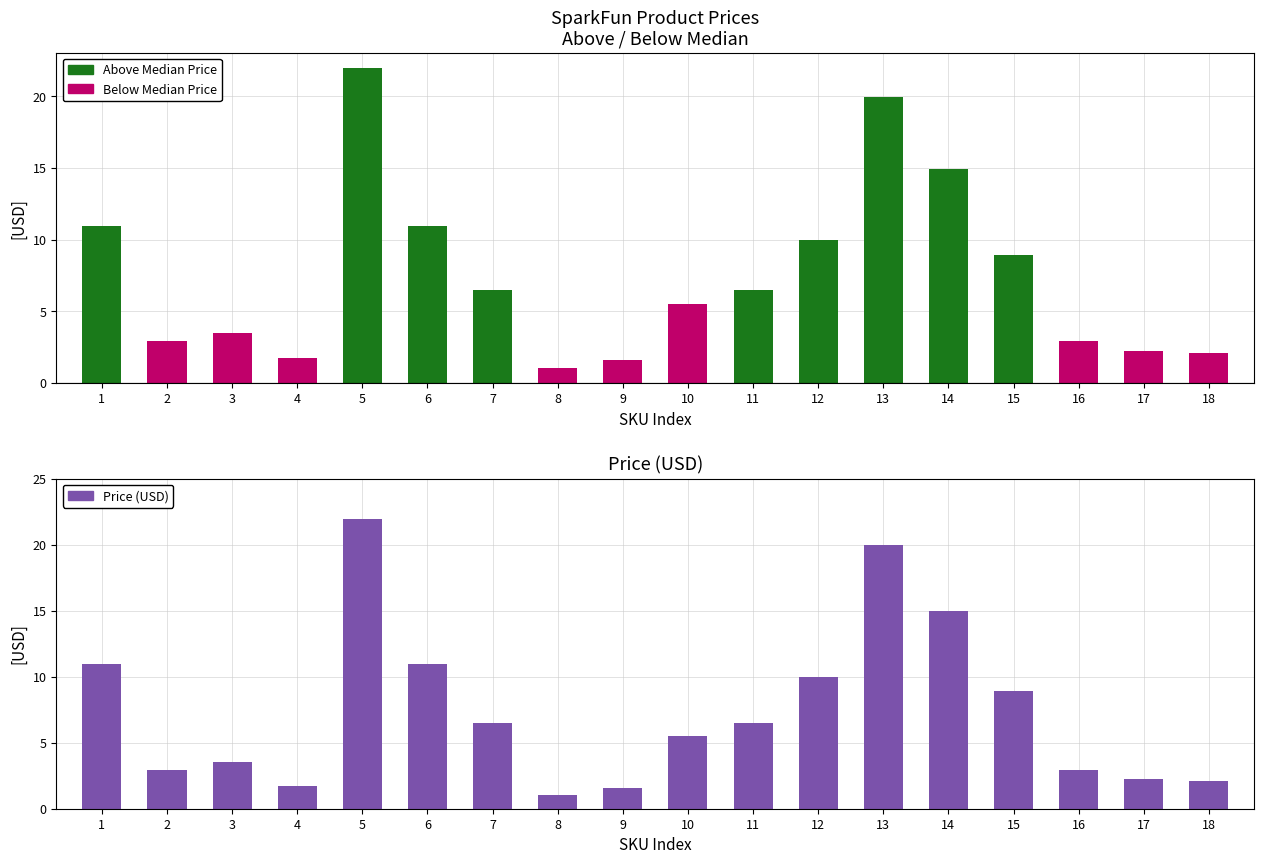

Approximately how many times larger is the value at 18 compared to 5?

0.1